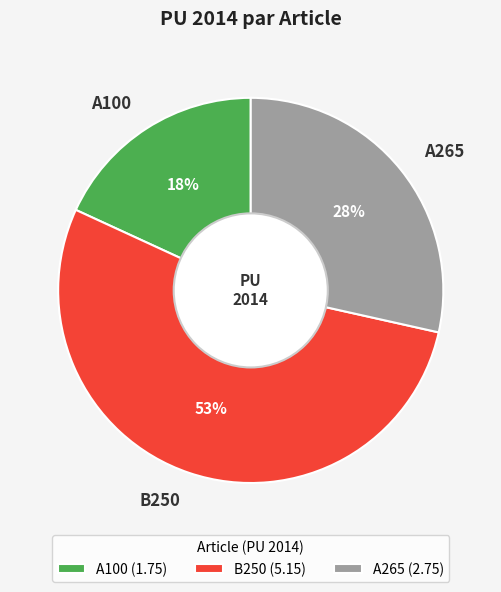

What percentage is the A100 slice, to the nearest percent?

18%